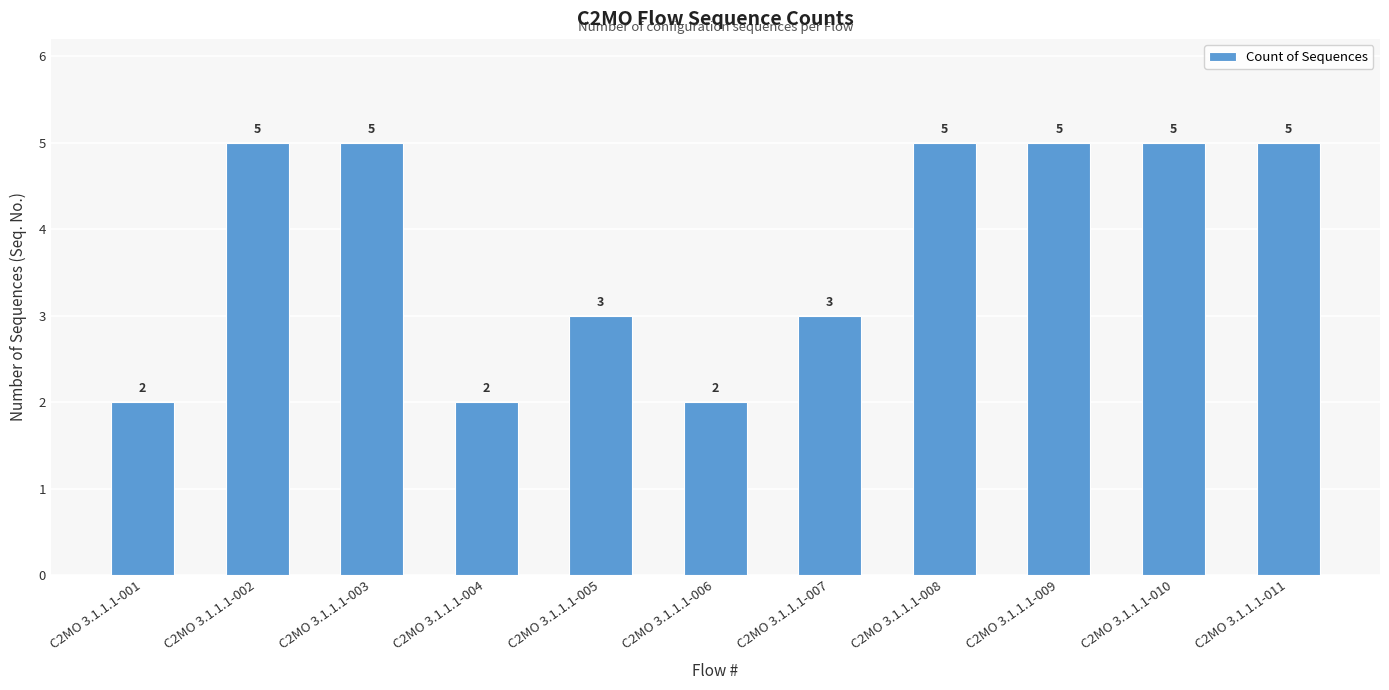

What is the change in value from C2MO 3.1.1.1-001 to C2MO 3.1.1.1-010?

+3